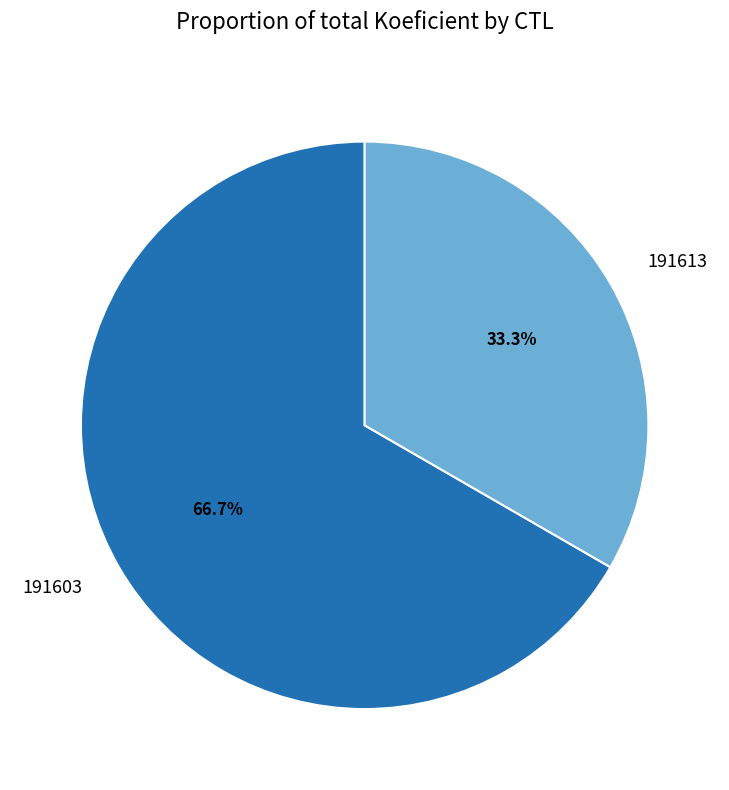

To the nearest percent, what is the difference between the largest and smallest slice percentages?

33%